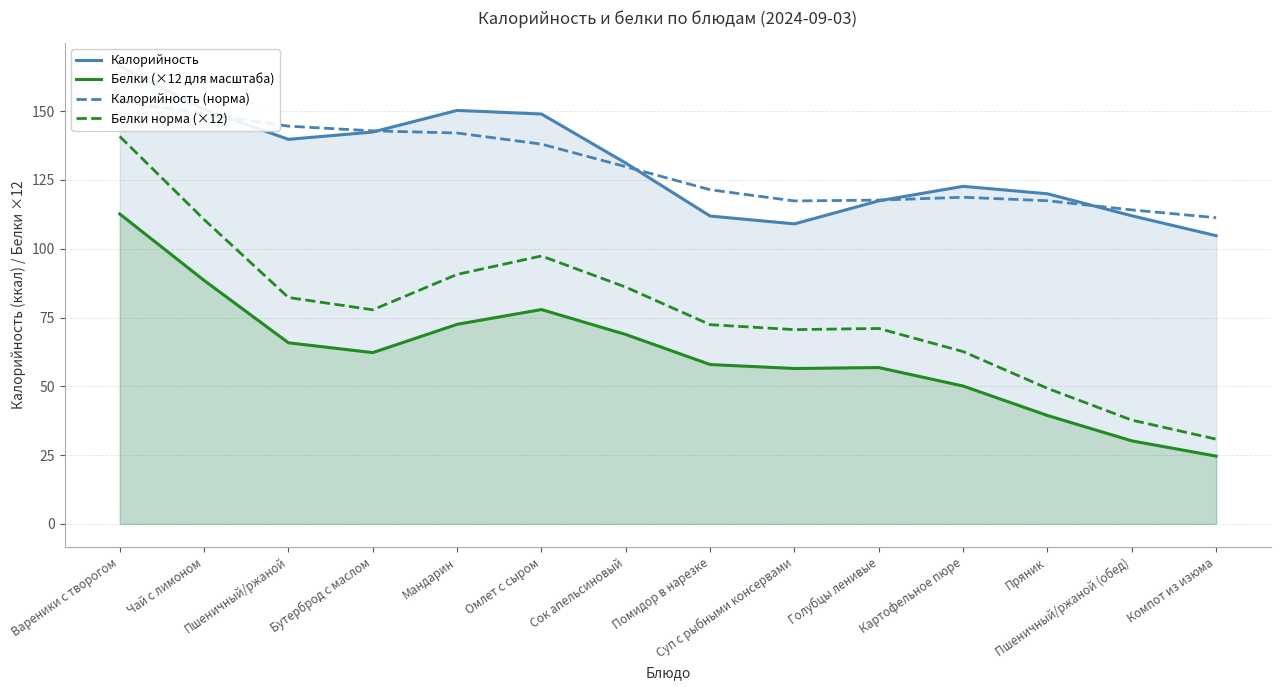

Reading right to left, transcribe all the data shown in this chart.

Калорийность: Компот из изюма=104.7	Пшеничный/ржаной (обед)=112.0	Пряник=120.0	Картофельное пюре=122.7	Голубцы ленивые=117.4	Суп с рыбными консервами=109.0	Помидор в нарезке=111.9	Сок апельсиновый=131.1	Омлет с сыром=149.0	Мандарин=150.3	Бутерброд с маслом=142.4	Пшеничный/ржаной=139.8	Чай с лимоном=150.6	Вареники с творогом=166.4
Белки (×12 для масштаба): Компот из изюма=24.6	Пшеничный/ржаной (обед)=30.2	Пряник=39.4	Картофельное пюре=50.1	Голубцы ленивые=56.8	Суп с рыбными консервами=56.5	Помидор в нарезке=57.9	Сок апельсиновый=68.8	Омлет с сыром=77.9	Мандарин=72.5	Бутерброд с маслом=62.2	Пшеничный/ржаной=65.8	Чай с лимоном=88.5	Вареники с творогом=112.6
Калорийность (норма): Компот из изюма=111.3	Пшеничный/ржаной (обед)=114.1	Пряник=117.4	Картофельное пюре=118.7	Голубцы ленивые=117.7	Суп с рыбными консервами=117.4	Помидор в нарезке=121.4	Сок апельсиновый=129.8	Омлет с сыром=138.0	Мандарин=142.0	Бутерброд с маслом=142.8	Пшеничный/ржаной=144.5	Чай с лимоном=149.1	Вареники с творогом=153.5
Белки норма (×12): Компот из изюма=30.8	Пшеничный/ржаной (обед)=37.7	Пряник=49.3	Картофельное пюре=62.6	Голубцы ленивые=71.0	Суп с рыбными консервами=70.6	Помидор в нарезке=72.4	Сок апельсиновый=86.0	Омлет с сыром=97.4	Мандарин=90.7	Бутерброд с маслом=77.8	Пшеничный/ржаной=82.3	Чай с лимоном=110.6	Вареники с творогом=140.8